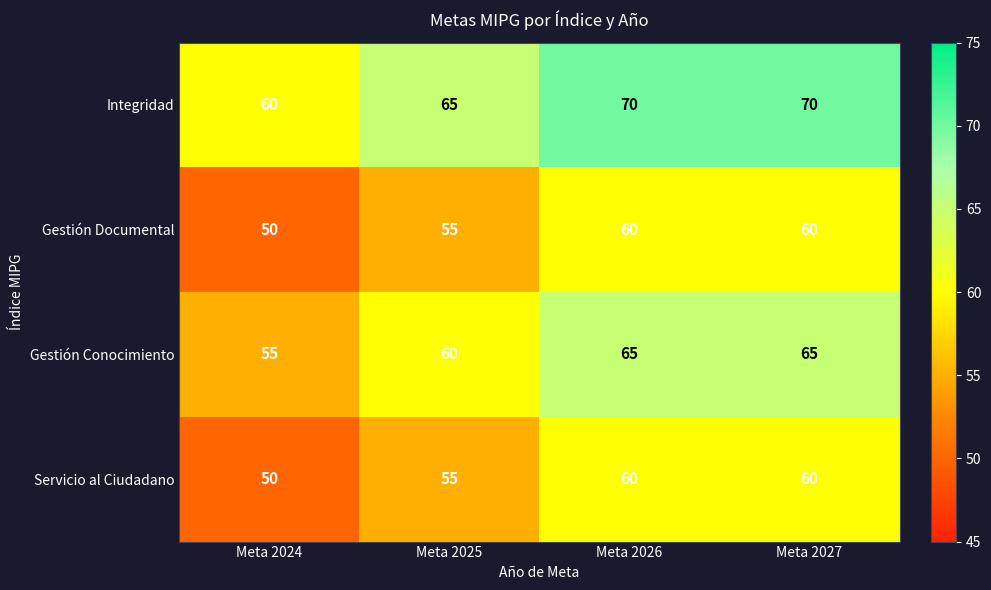

What is the difference between the maximum and minimum values in the Gestión Conocimiento series?

10